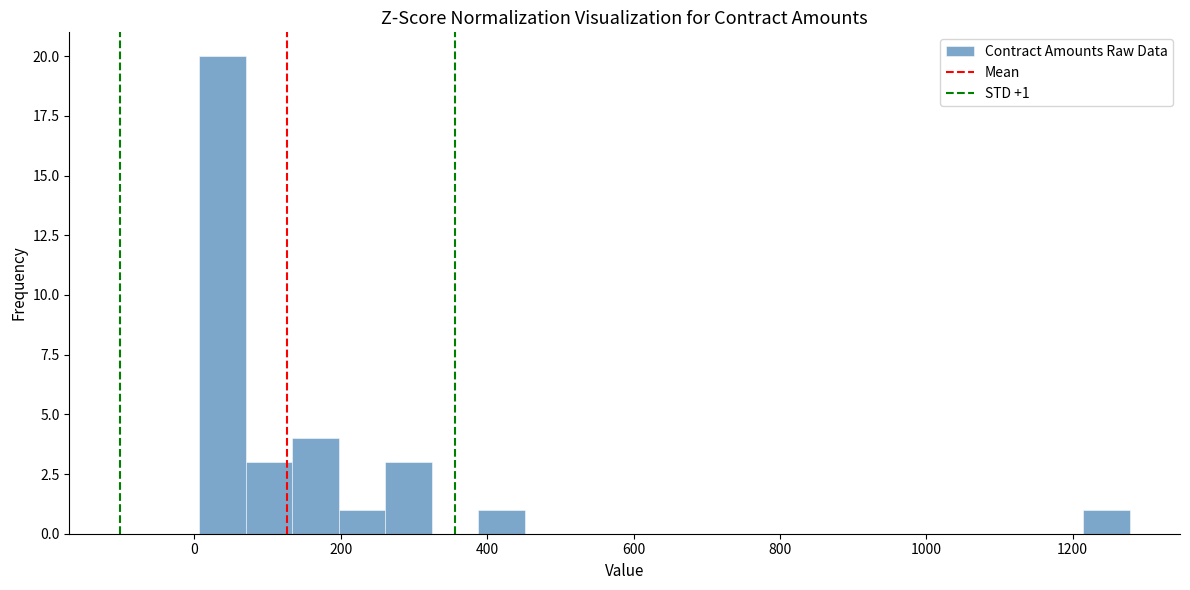

Around what value on the x-axis is the tallest bar? Give the approximate position of its centre, as read against the axis.

40